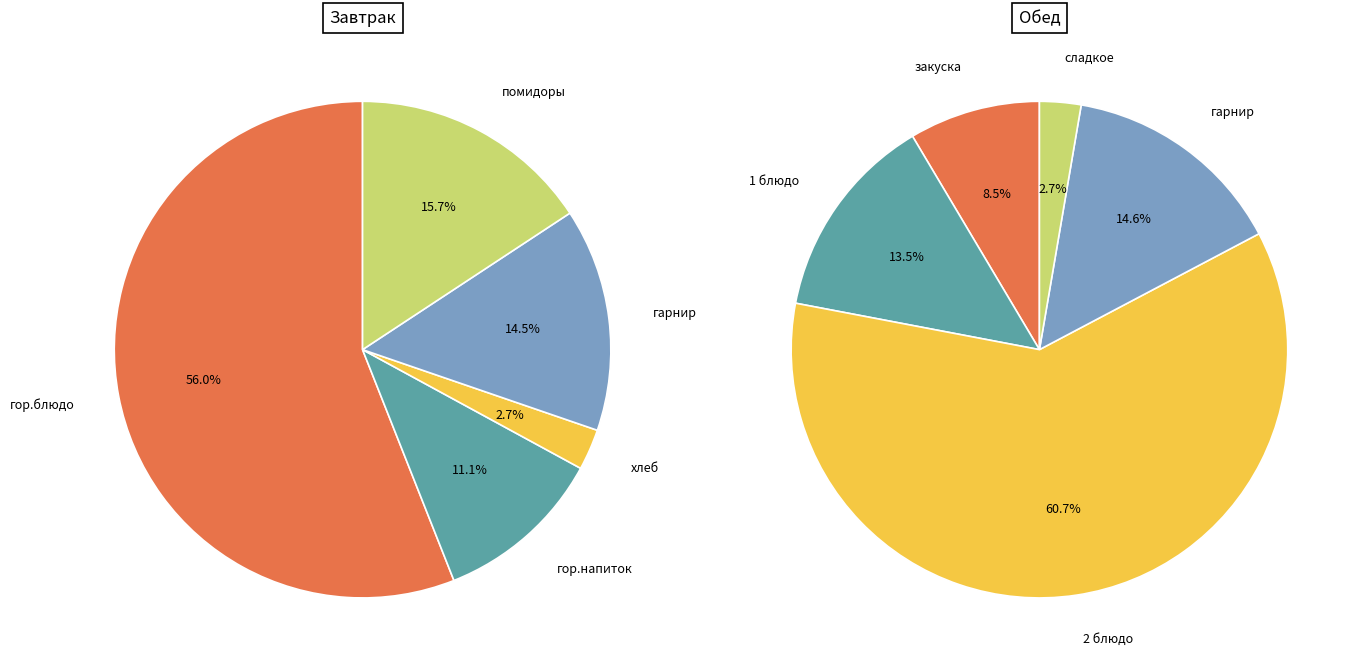

How many segments does this pie chart have?

10